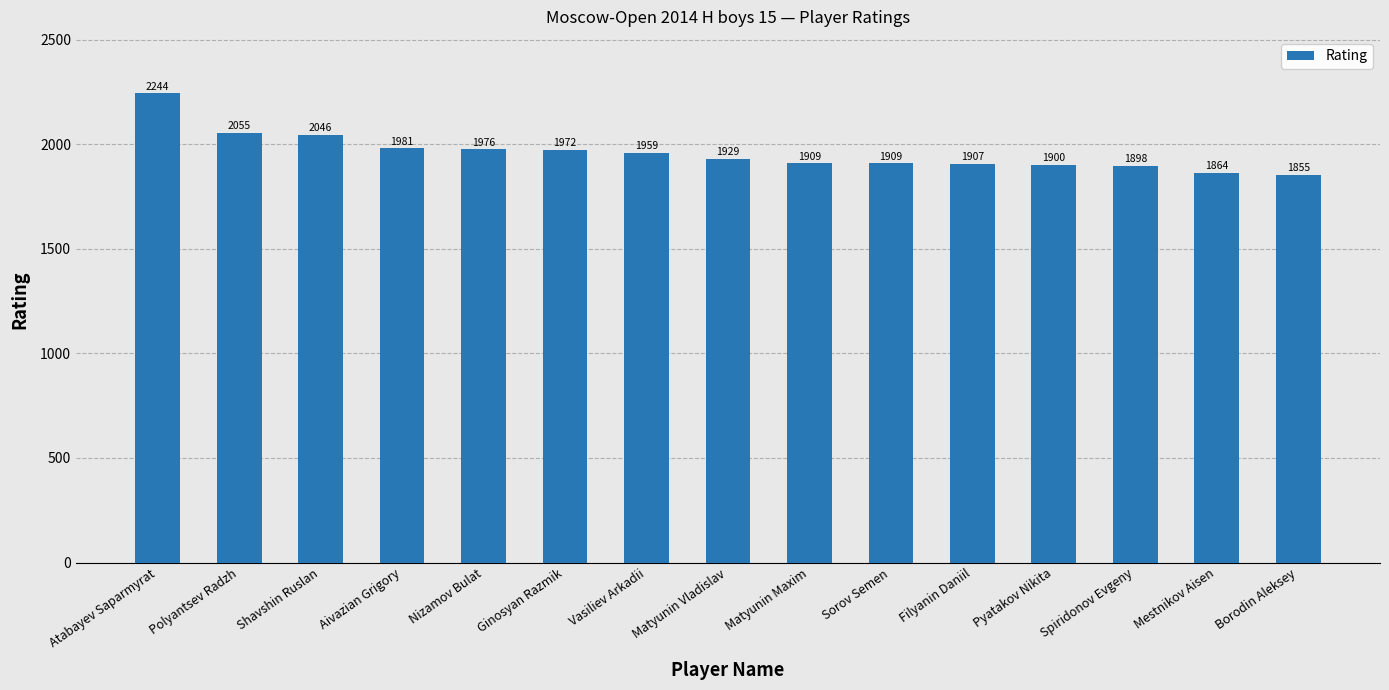

The chart shows a value of 2659 at Filyanin Daniil. True or false?

False